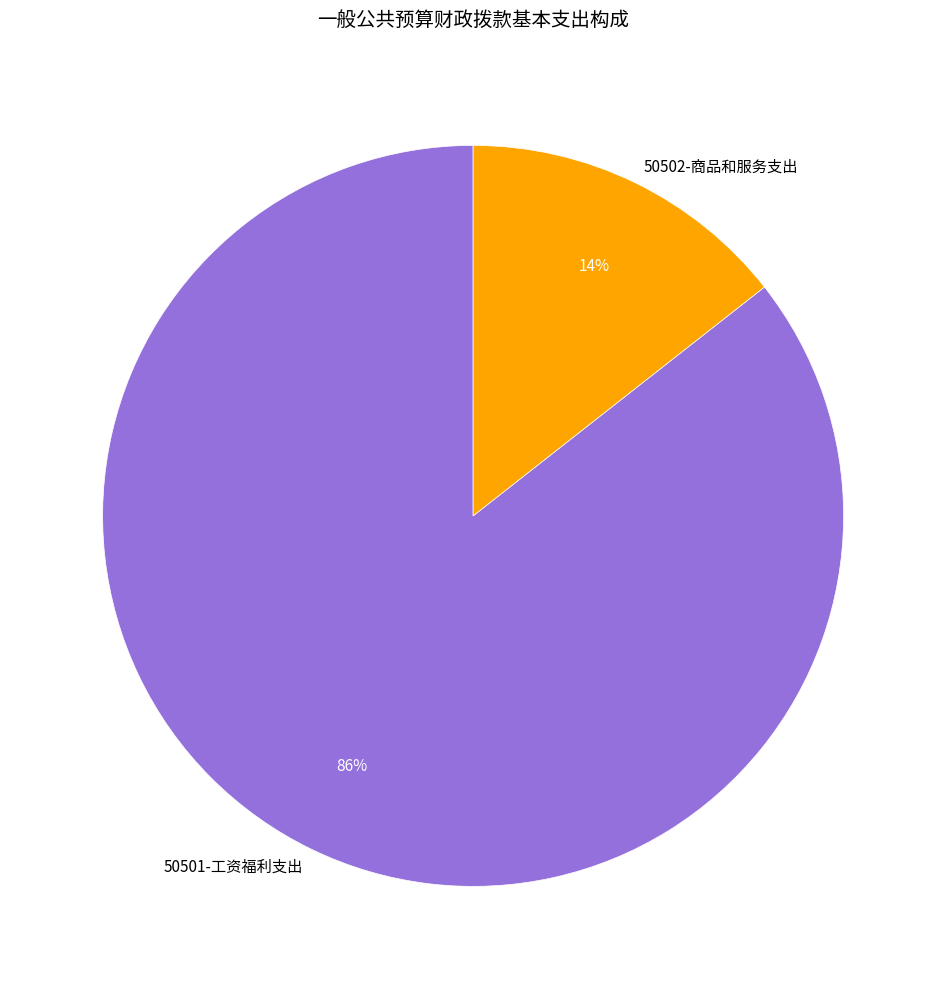

True or false: 50502-商品和服务支出 accounts for 14% of the total.

True